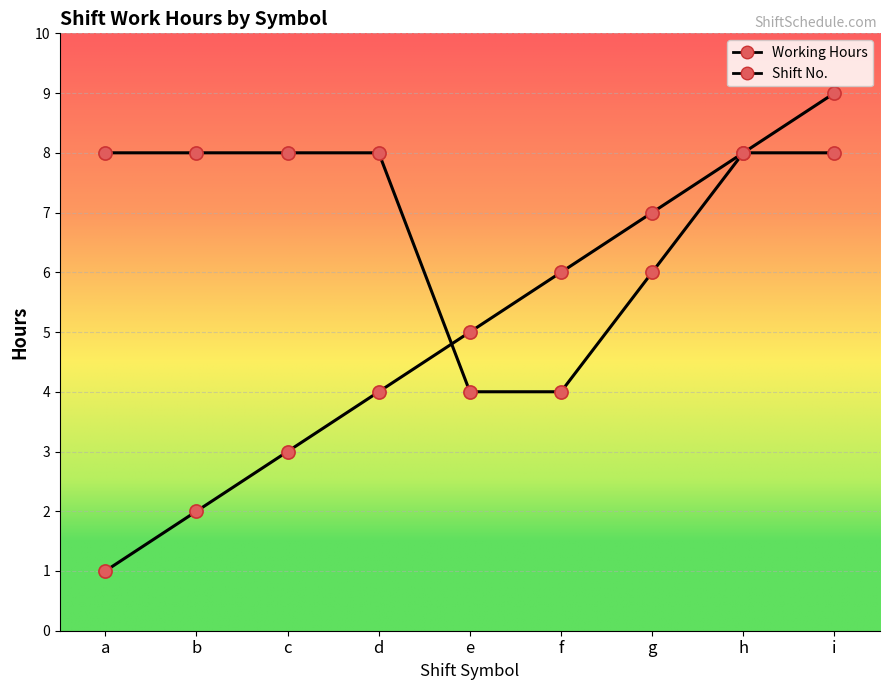

Between c and i, which is larger?

i